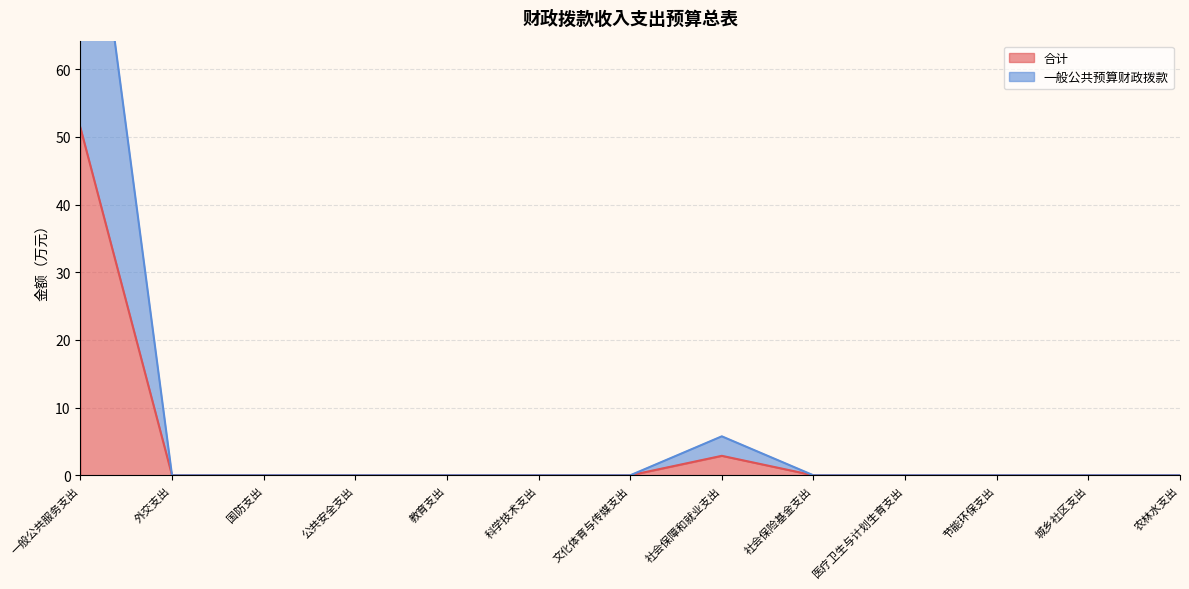

Count the number of data series in this chart.

2